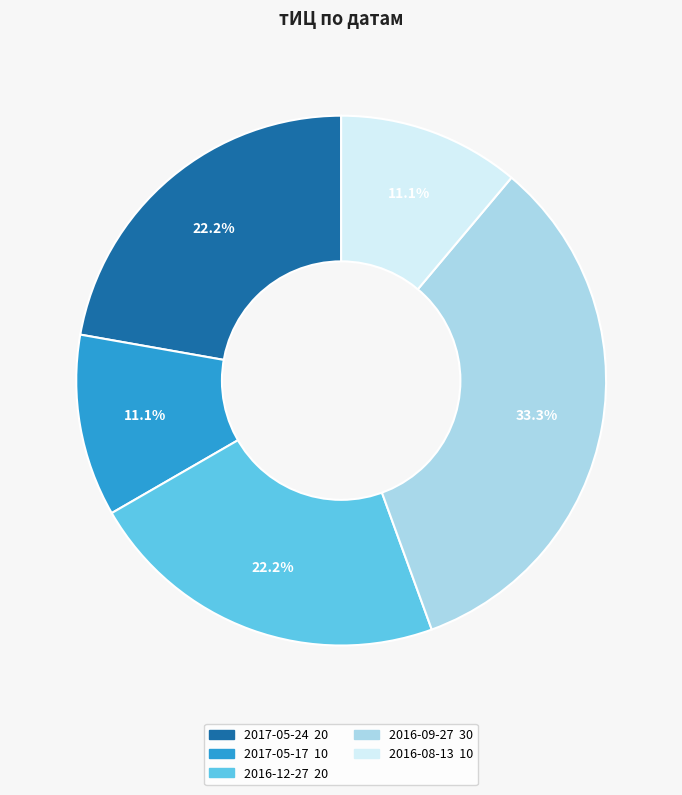

Is there a majority slice in this chart?

No